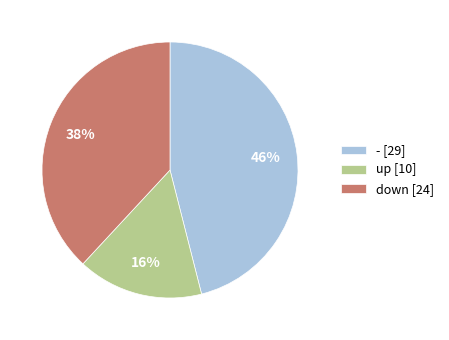

The down slice represents 46% of the pie. True or false?

False